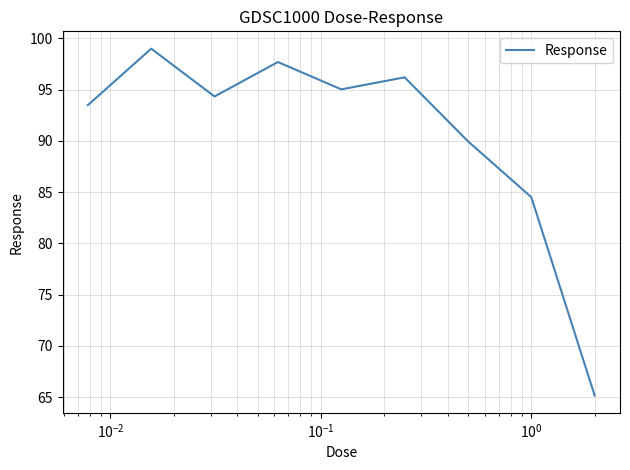

What is the average value?

90.6